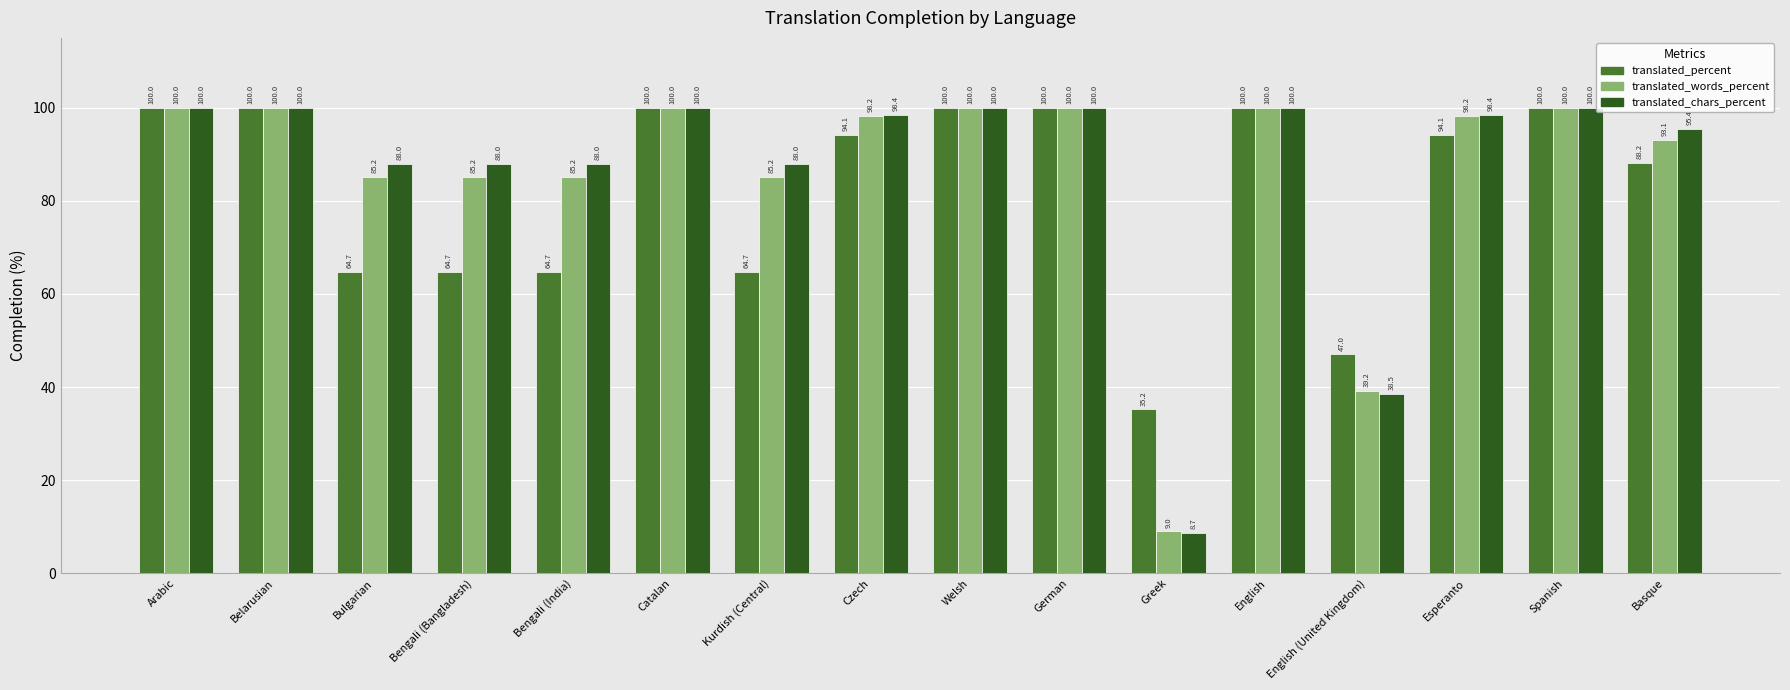

Rank the series at English (United Kingdom) from lowest to highest value.

translated_chars_percent, translated_words_percent, translated_percent